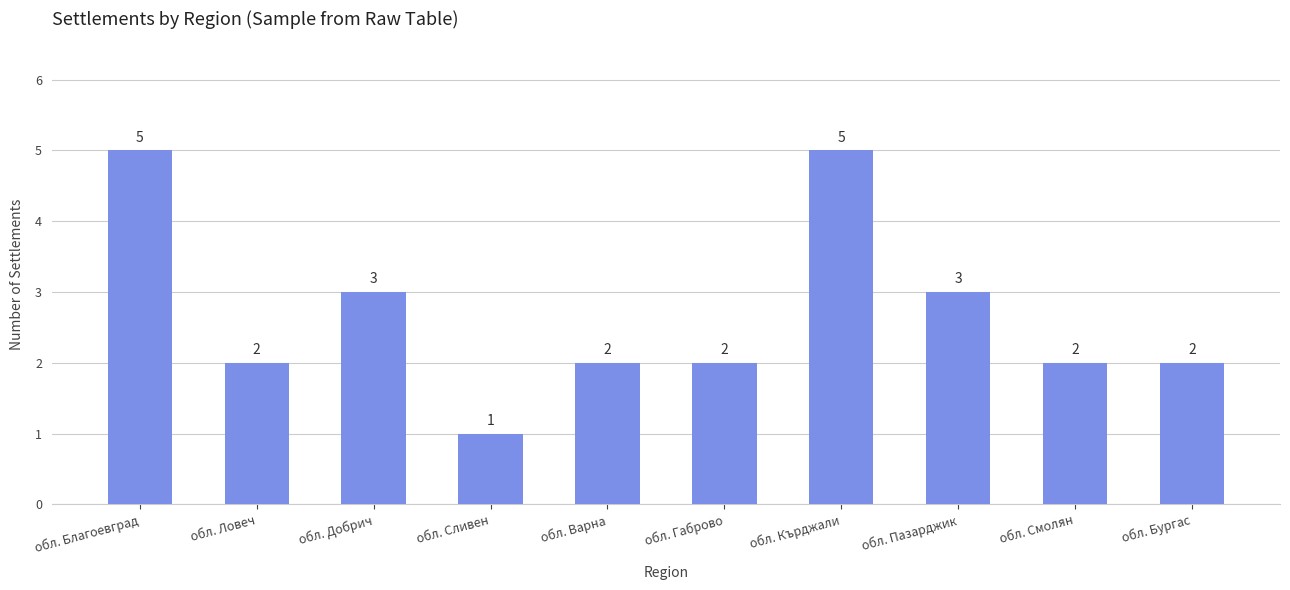

Count the values in the range 2 to 3.

7